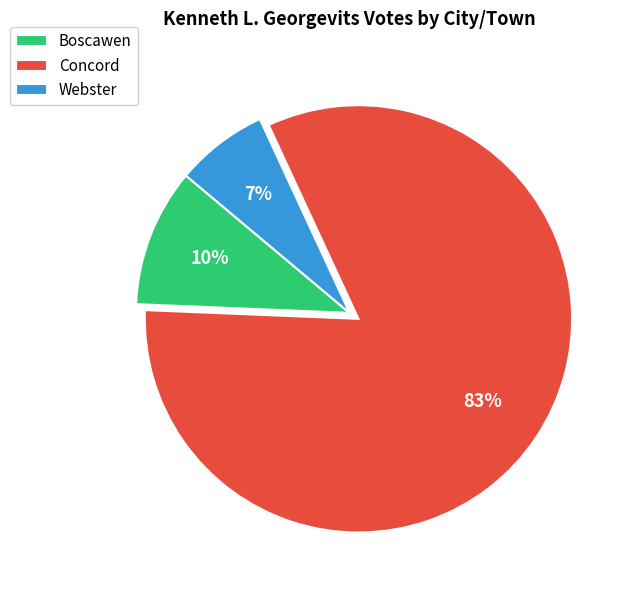

Which slice is the smallest?

Webster